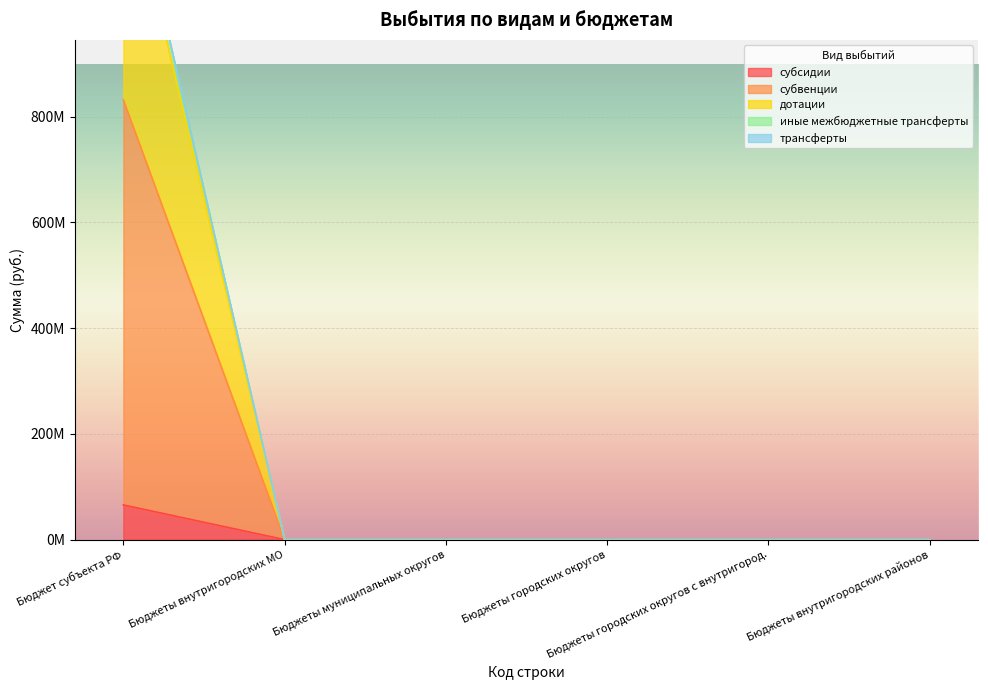

At how many categories does at least one series exceed 31222489?

1